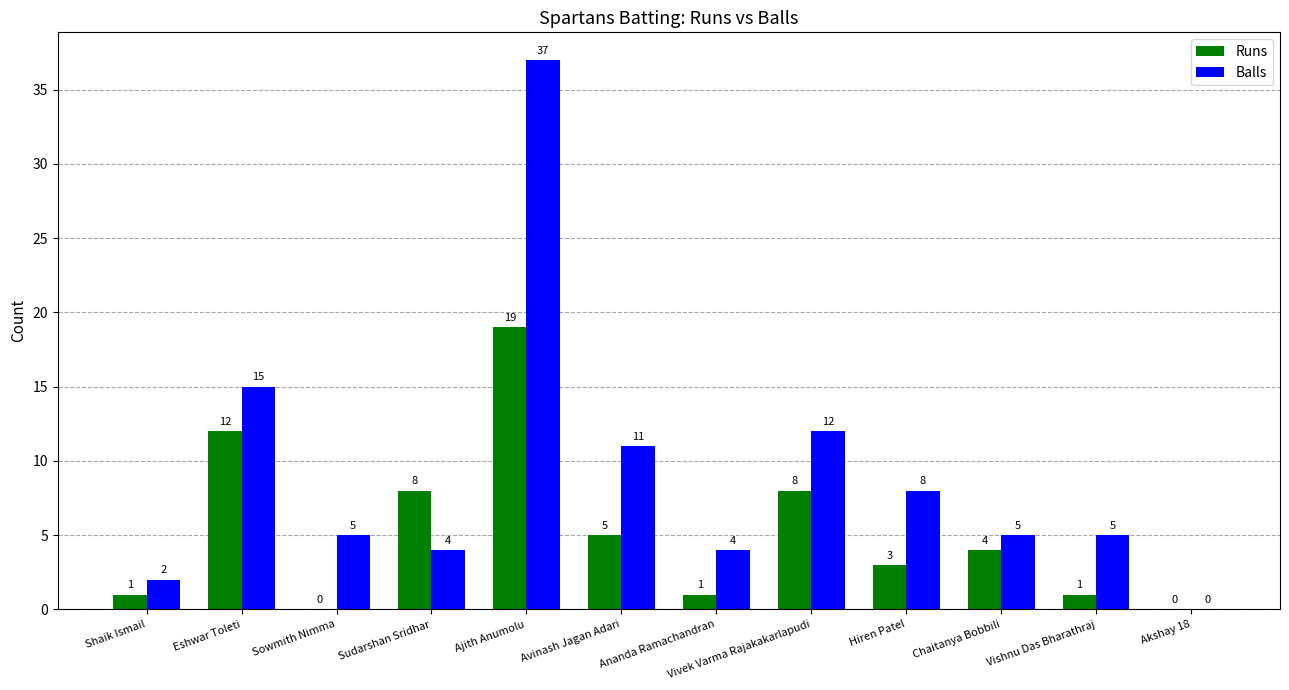

The Runs series shows 19 at Ajith Anumolu. True or false?

True